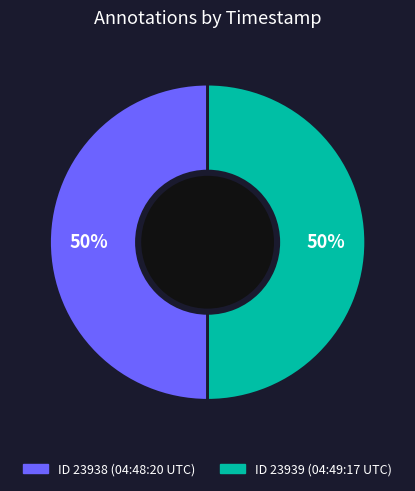

What is the largest slice in the pie chart?

2014-06-06 04:49:17 UTC